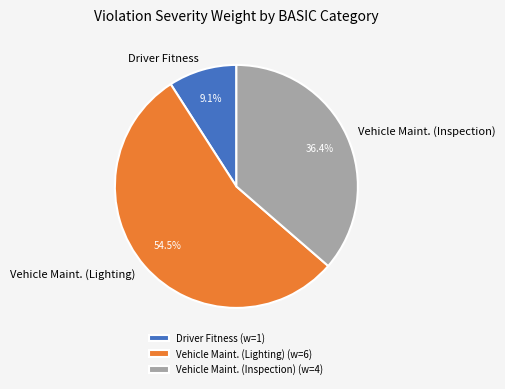

To the nearest percent, what portion does Vehicle Maint. (Inspection) represent?

36%